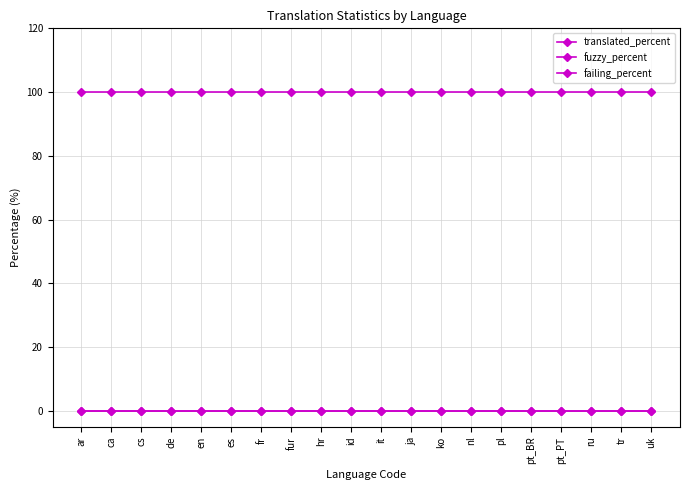

Reading left to right, list all the values displayed in this chart.

translated_percent: 100	100	100	100	100	100	100	100	100	100	100	100	100	100	100	100	100	100	100	100
fuzzy_percent: 0	0	0	0	0	0	0	0	0	0	0	0	0	0	0	0	0	0	0	0
failing_percent: 0	0	0	0	0	0	0	0	0	0	0	0	0	0	0	0	0	0	0	0